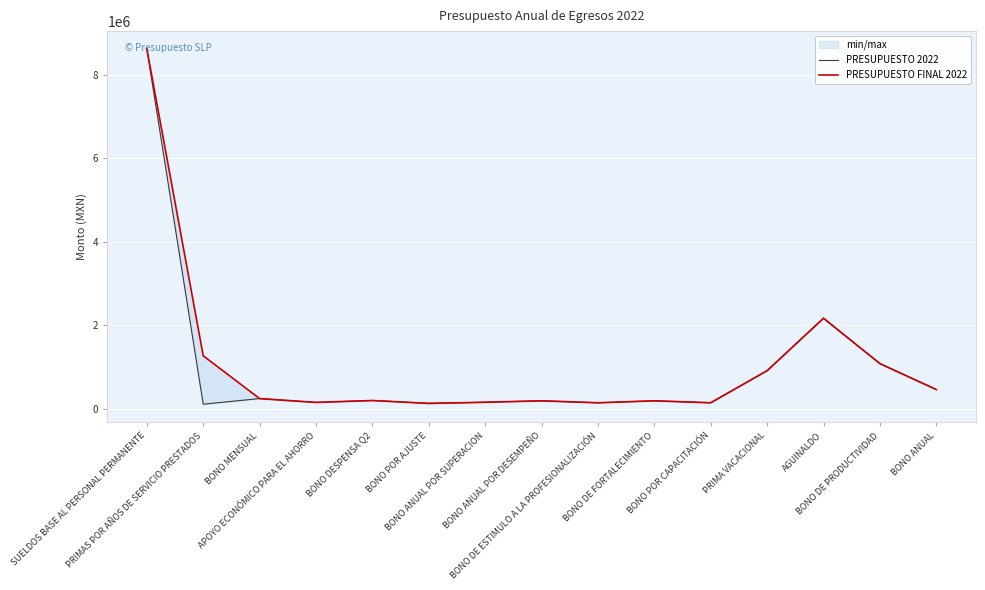

True or false: PRESUPUESTO FINAL 2022 and PRESUPUESTO 2022 intersect in this chart.

False